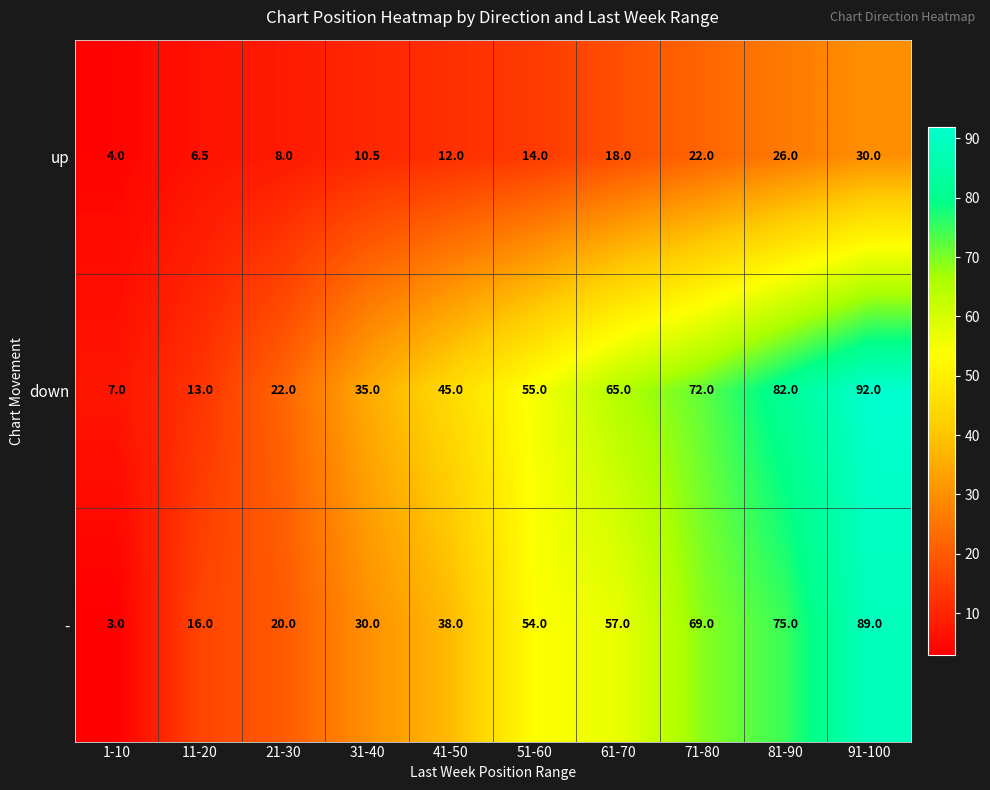

What is the difference between the up values at 21-30 and 41-50?

4.0